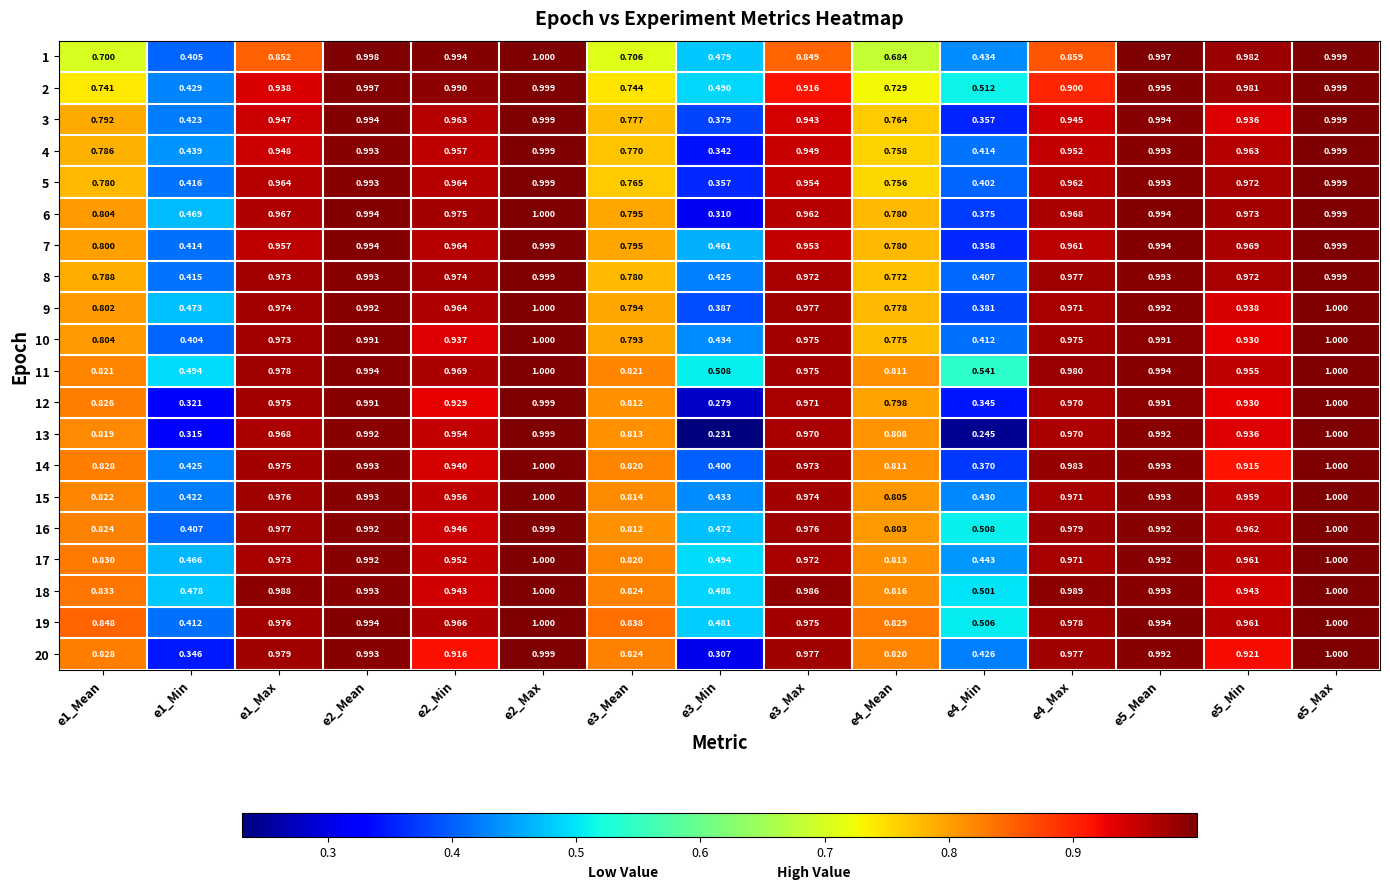

Which category has the lowest value across all series?

e3_Min